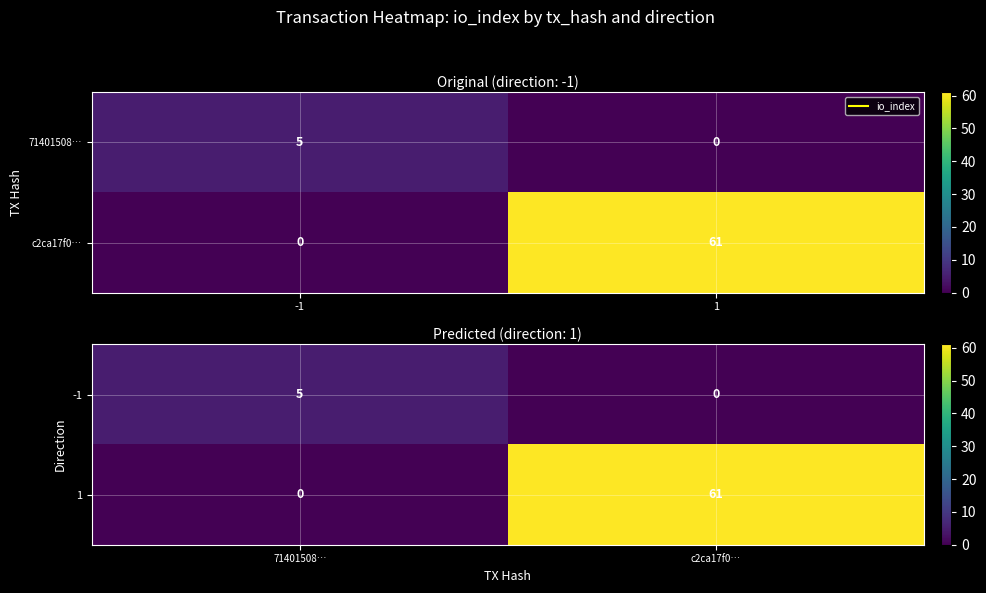

Is it true that 1 equals 42 at c2ca17f0…?

False